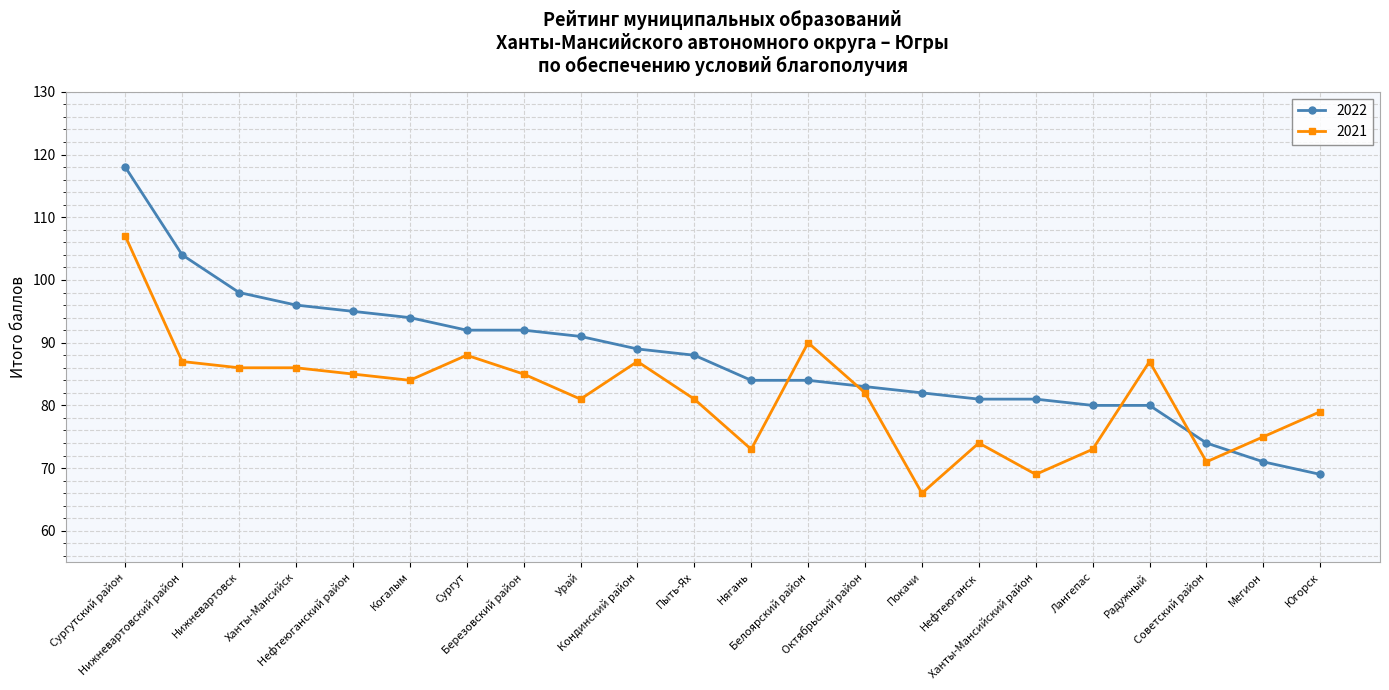

Which category has the lowest value across all series?

Покачи